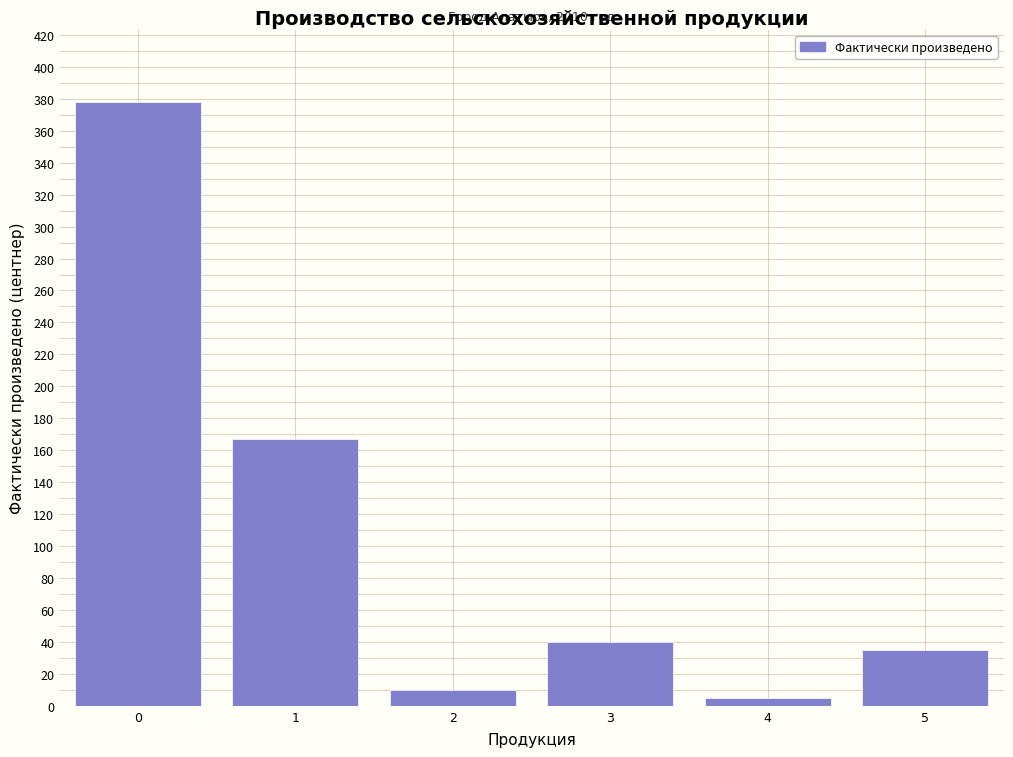

Reading left to right, transcribe all the data shown in this chart.

0=378	1=167	2=10	3=40	4=5	5=35